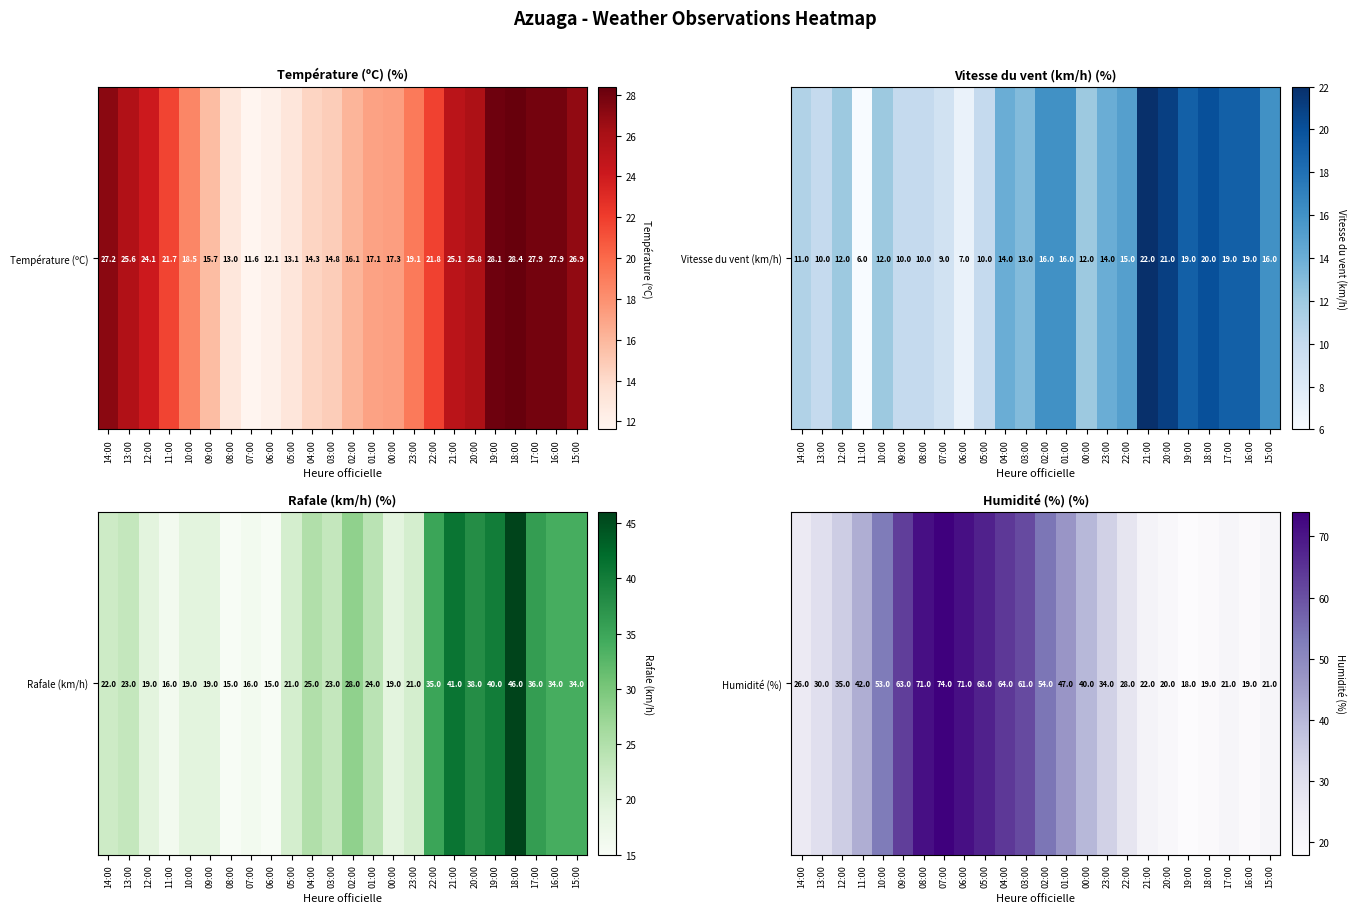

Rank the categories by value from lowest to highest.

19:00, 18:00, 16:00, 20:00, 17:00, 15:00, 21:00, 14:00, 22:00, 13:00, 23:00, 12:00, 00:00, 11:00, 01:00, 10:00, 02:00, 03:00, 09:00, 04:00, 05:00, 08:00, 06:00, 07:00